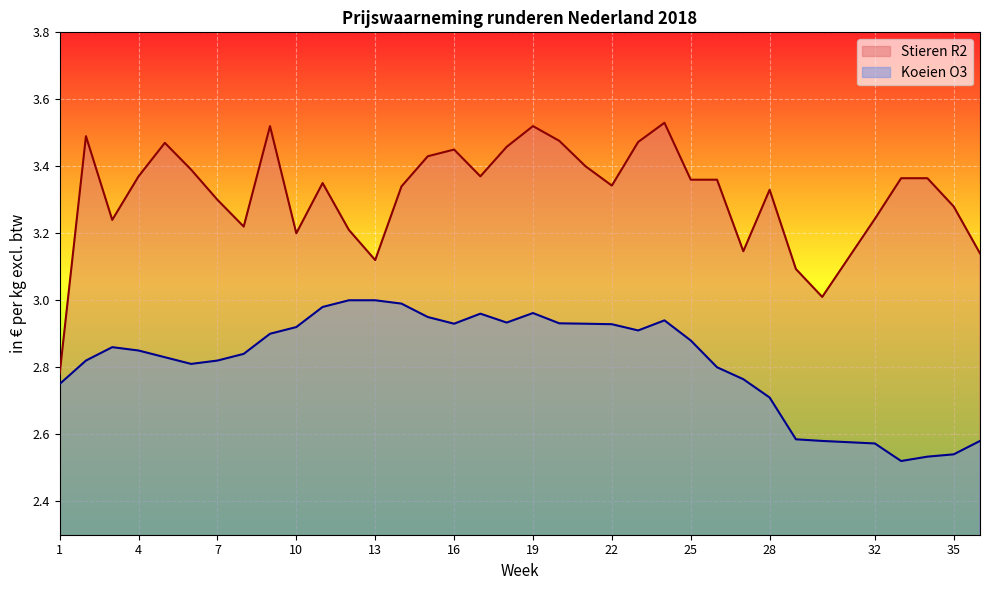

What value does the Stieren R2 series have at 8?

3.2